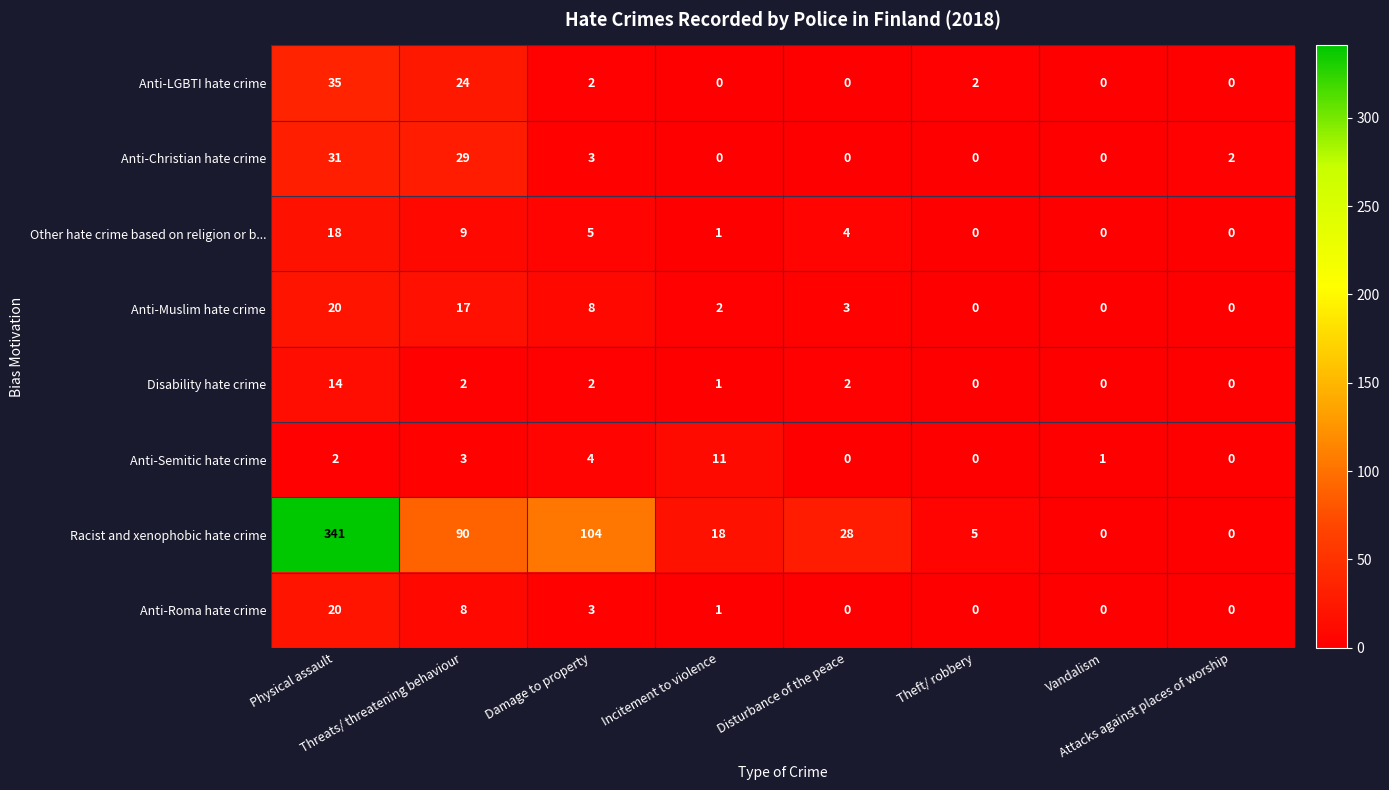

Which series has the largest total across all categories?

Racist and xenophobic hate crime